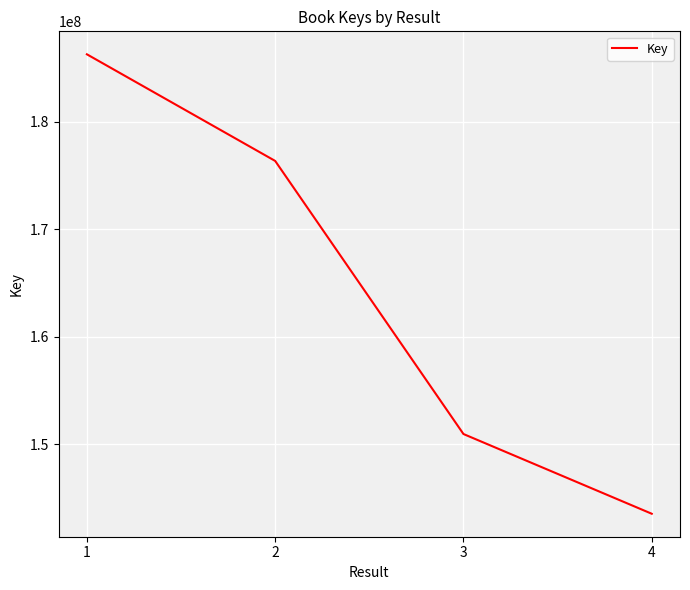

Which has a higher value, 4 or 2?

2